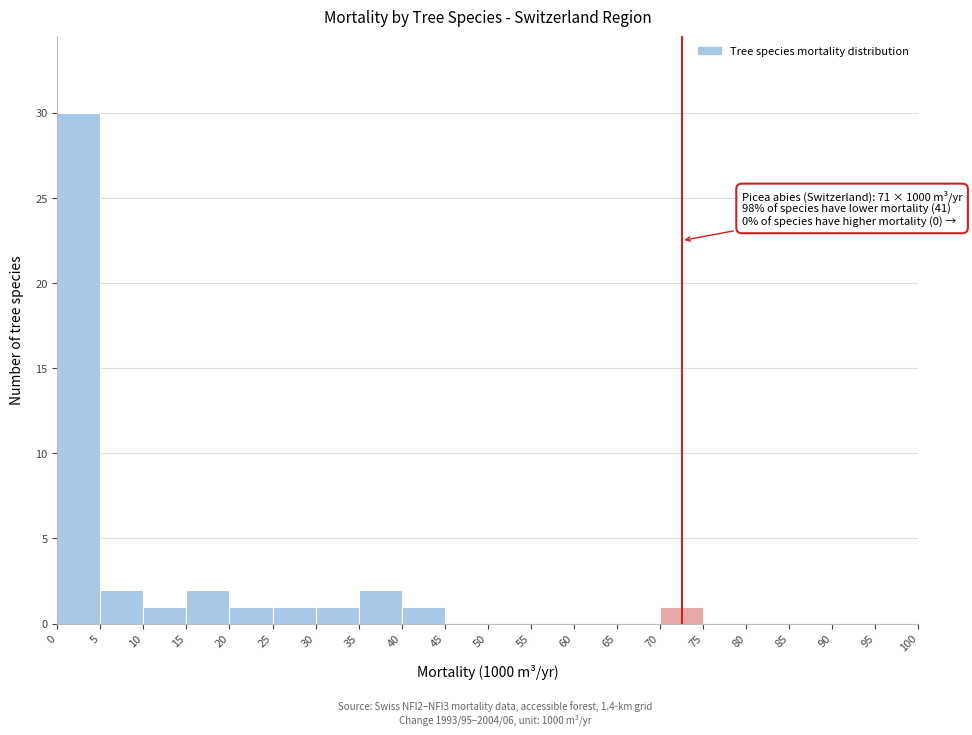

Which range on the x-axis has the tallest bar?

0 to 5